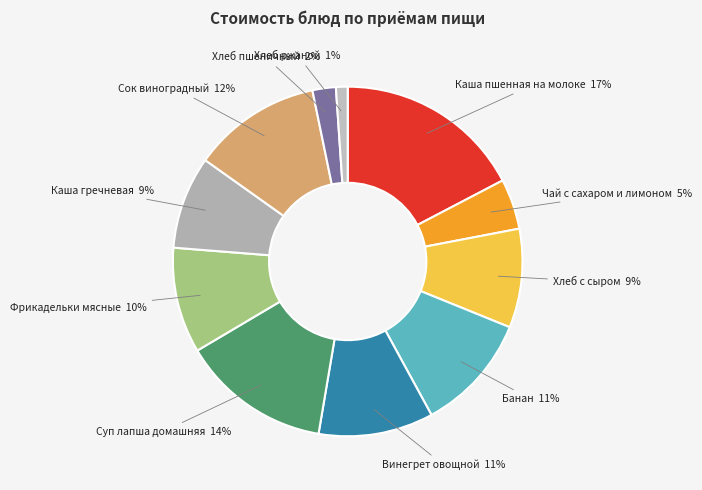

How many slices are in this pie chart?

11